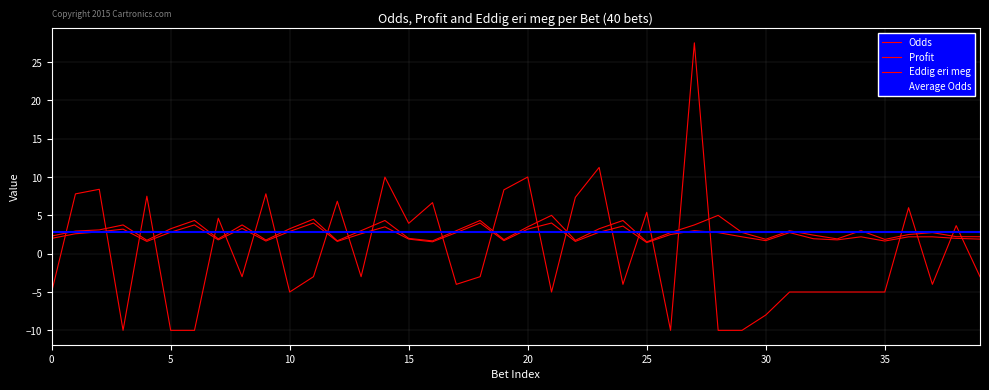

What is the difference between the second highest and second lowest values in the Odds series?

3.3